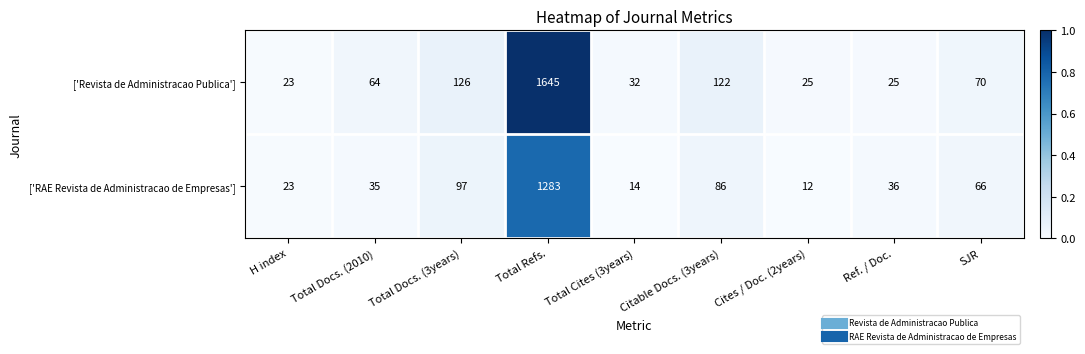

Is the value of ['RAE Revista de Administracao de Empresas'] at Total Docs. (2010) greater than the value of ['Revista de Administracao Publica'] at Total Cites (3years)?

Yes